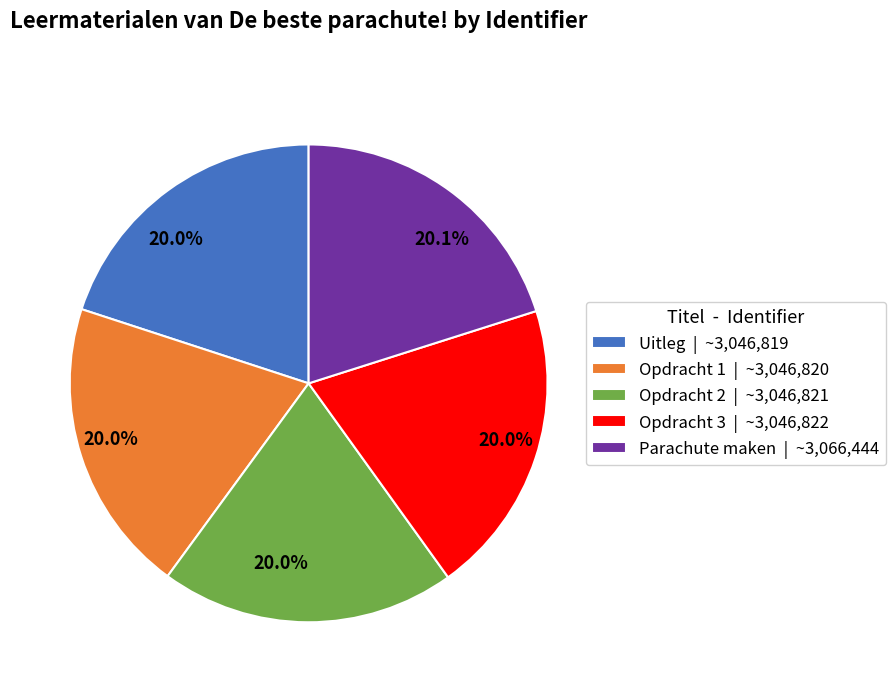

To the nearest percent, what is the average slice percentage?

20%